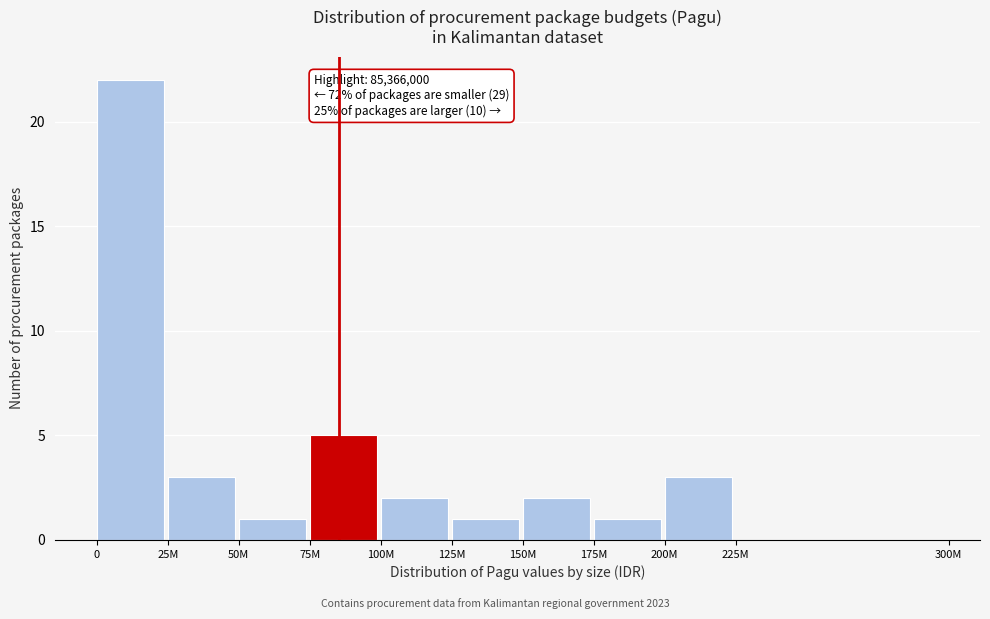

Reading left to right, what are all the values shown in this chart?

0=22	25M=3	50M=1	75M=5	100M=2	125M=1	150M=2	175M=1	200M=3	225M=0